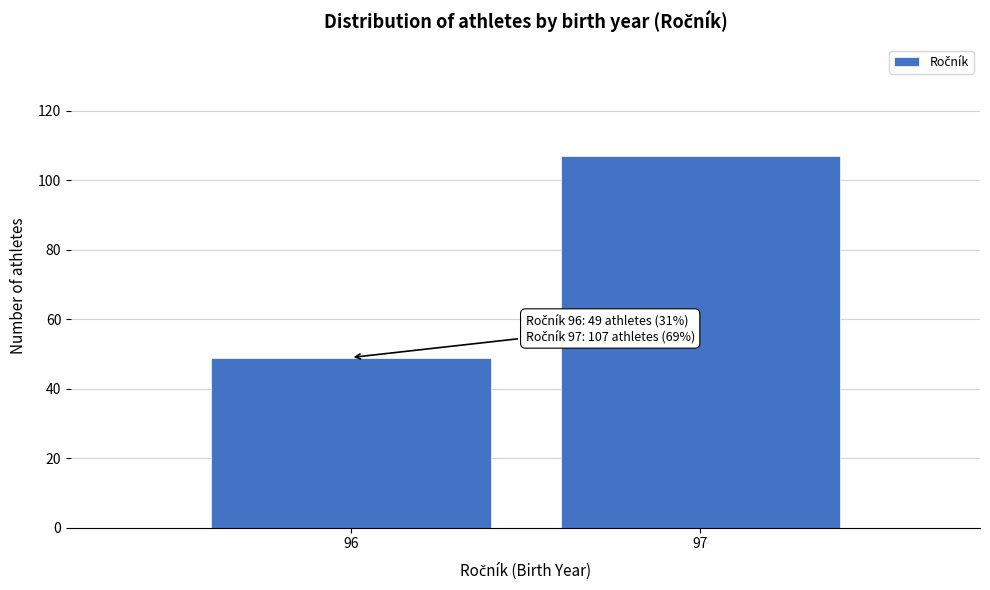

Reading right to left, extract all data points from this chart.

97=107	96=49